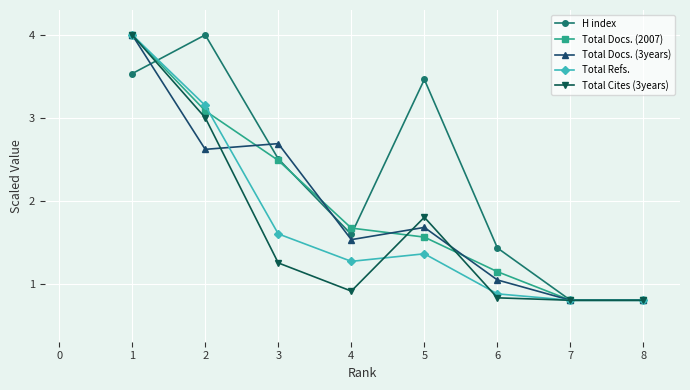

What is the lowest value of the Total Docs. (2007) series?

0.8